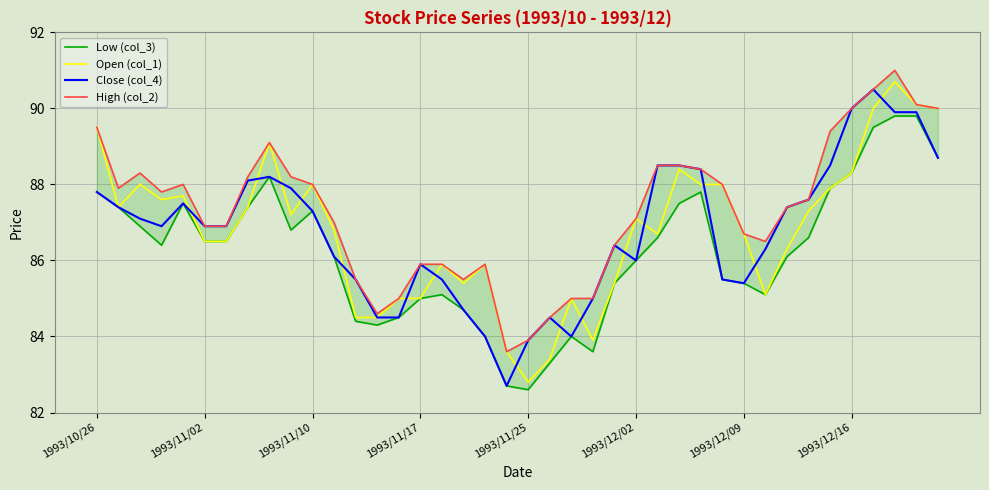

True or false: Low (col_3) has a value of 141.9 at 33.

False